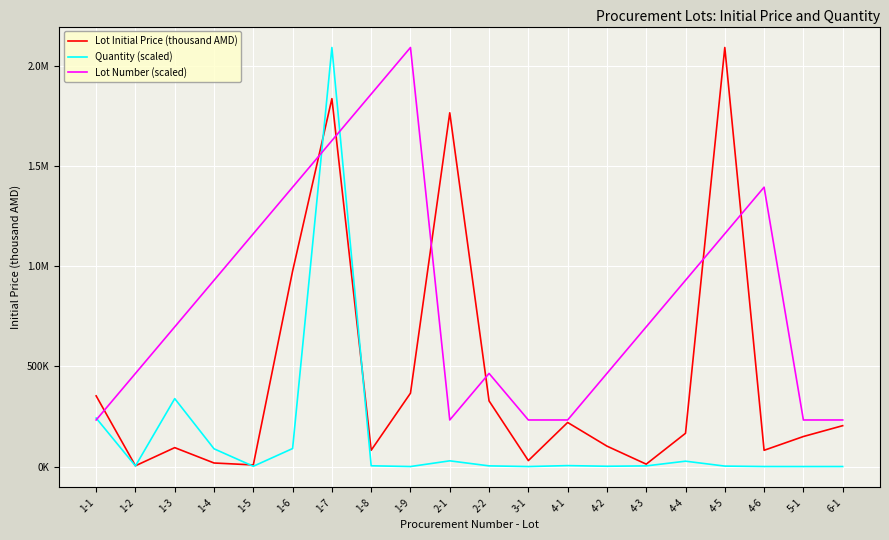

Where is Lot Initial Price (thousand AMD) nearest to the value 1048908?

1-6